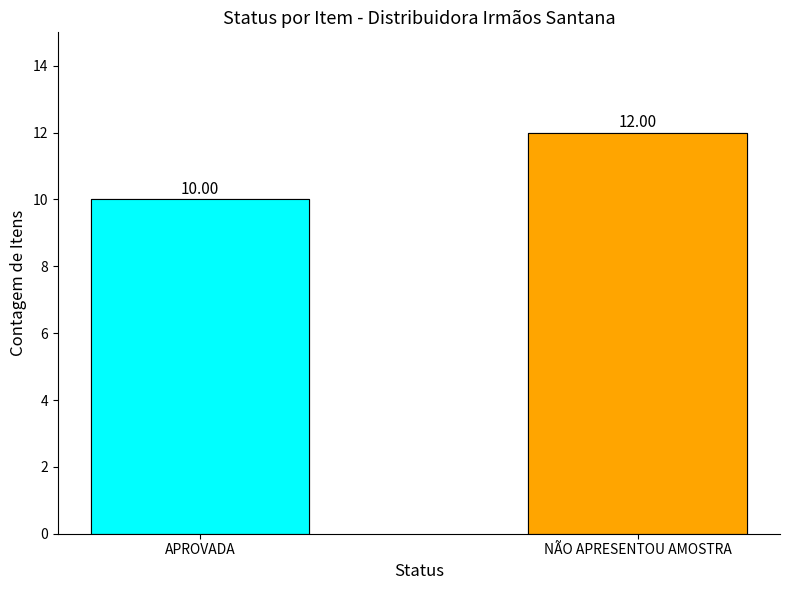

Where is the data nearest to the value 11?

APROVADA